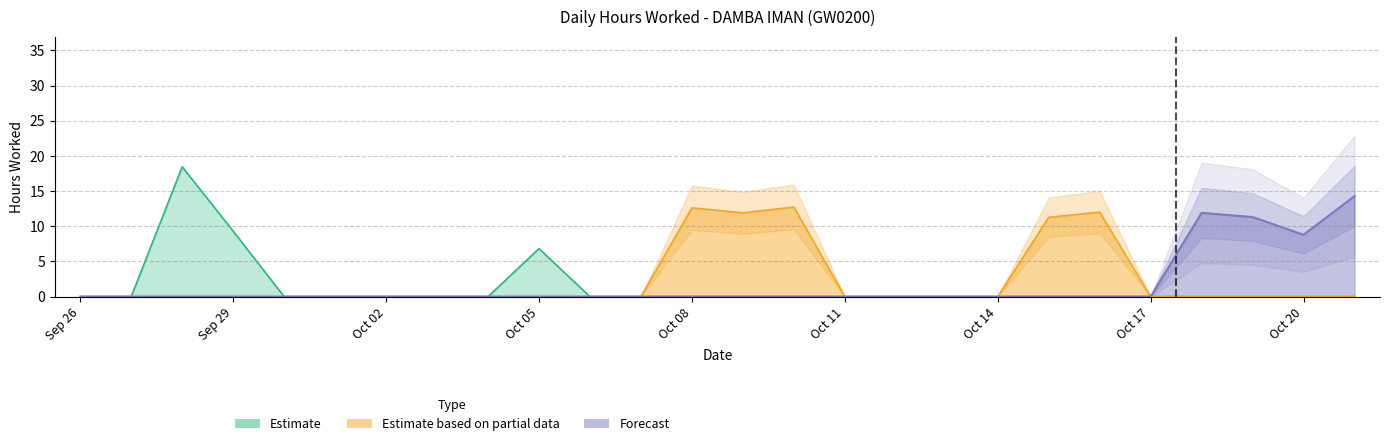

What is the label of the 26th point from the left?

21